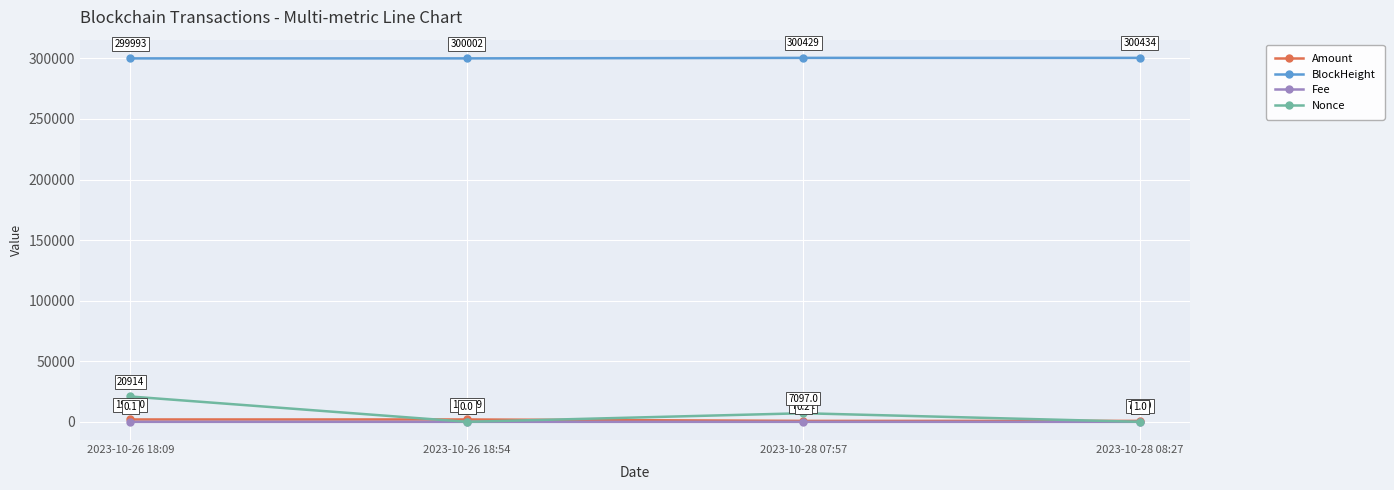

True or false: BlockHeight and Amount cross at least once.

False